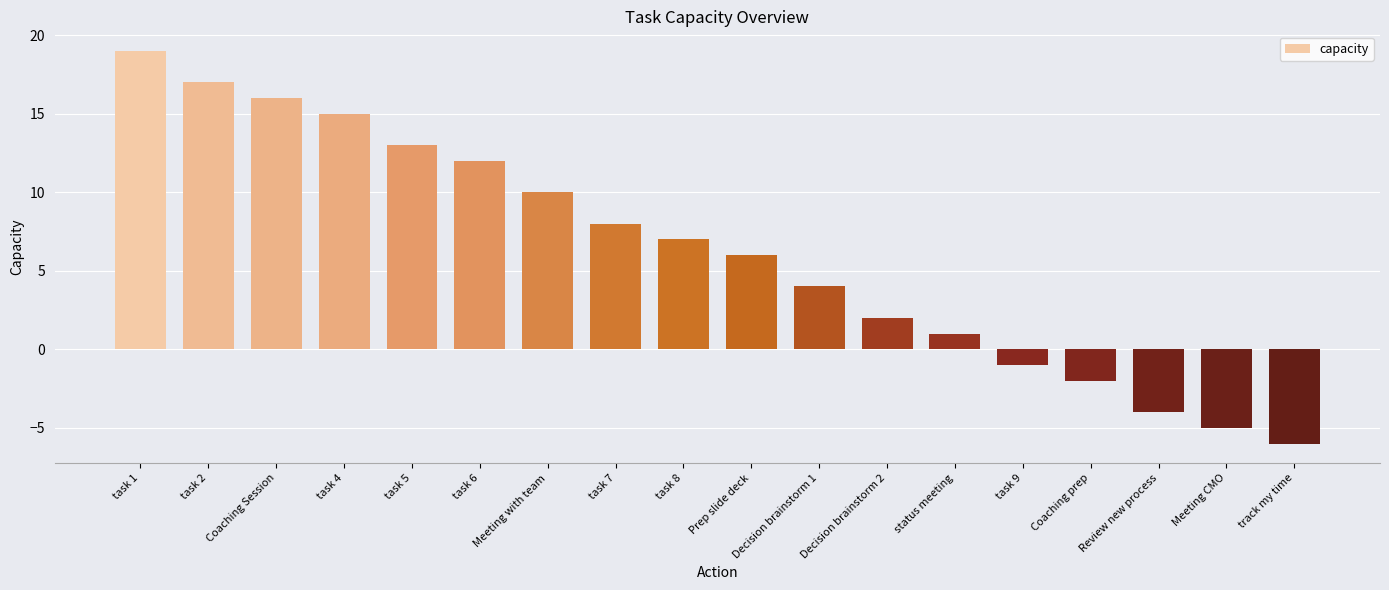

What is the value of the 17th bar from the left?

-5